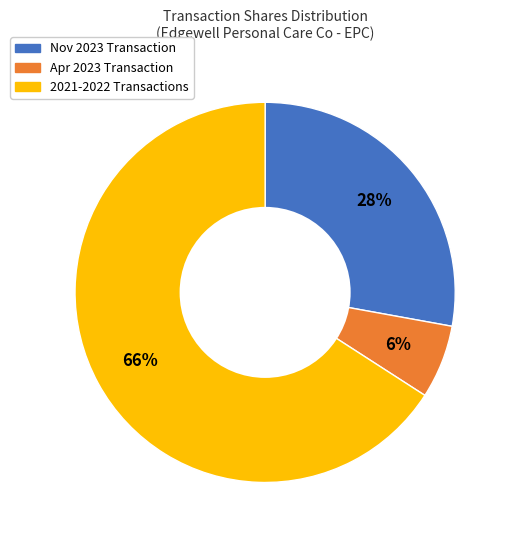

Count the number of slices in the pie.

3